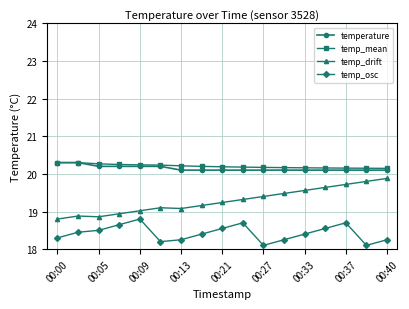

True or false: temp_osc and temp_mean intersect in this chart.

False